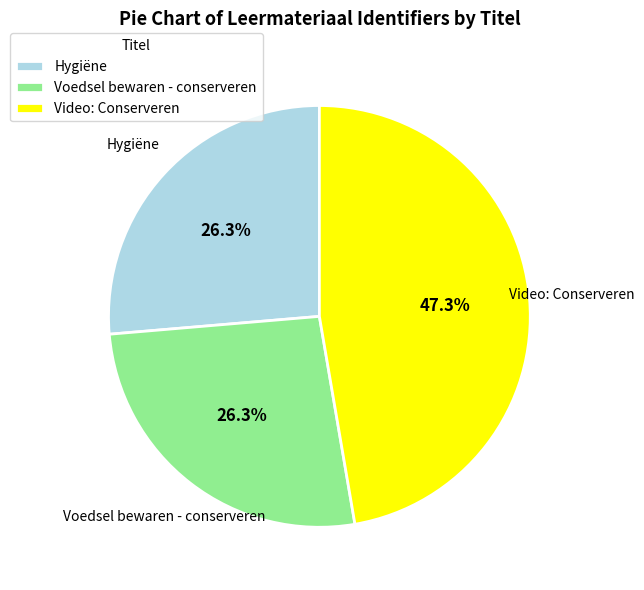

Is Voedsel bewaren - conserveren the majority of the pie?

No